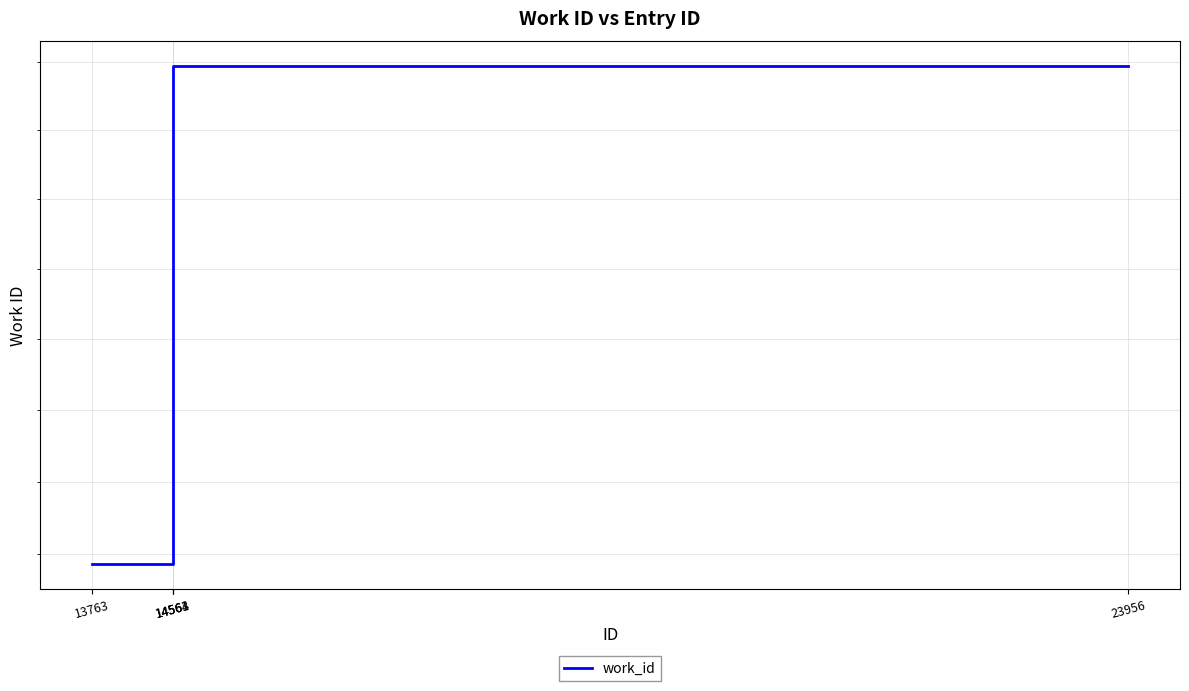

True or false: there are more than 1 points higher than both neighbors.

False